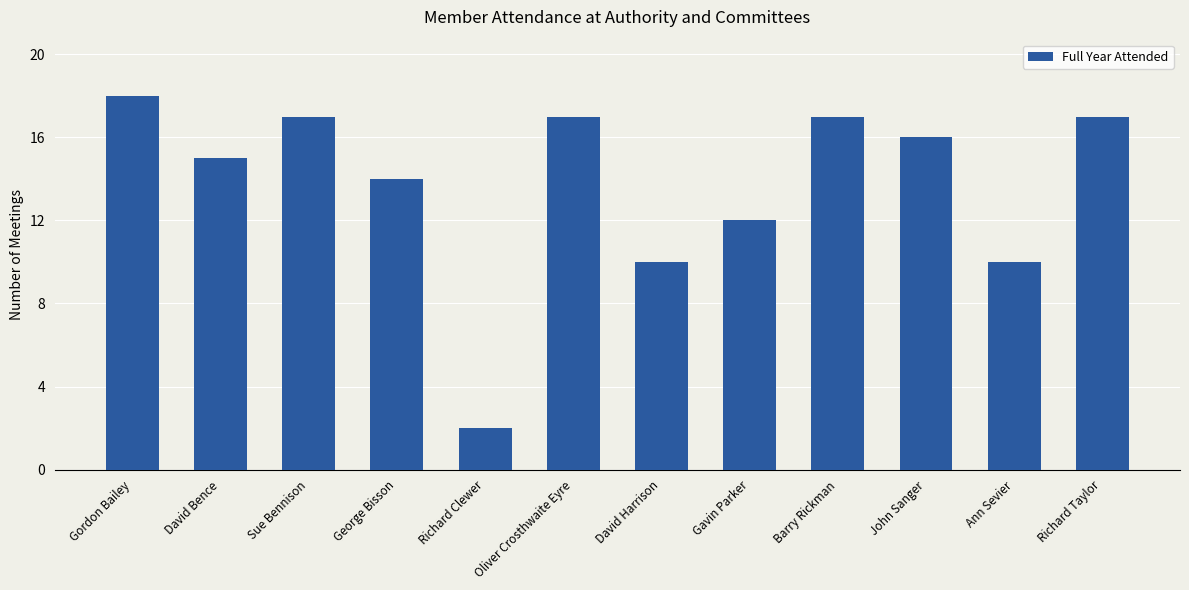

What is the change in value from David Bence to Richard Clewer?

-13